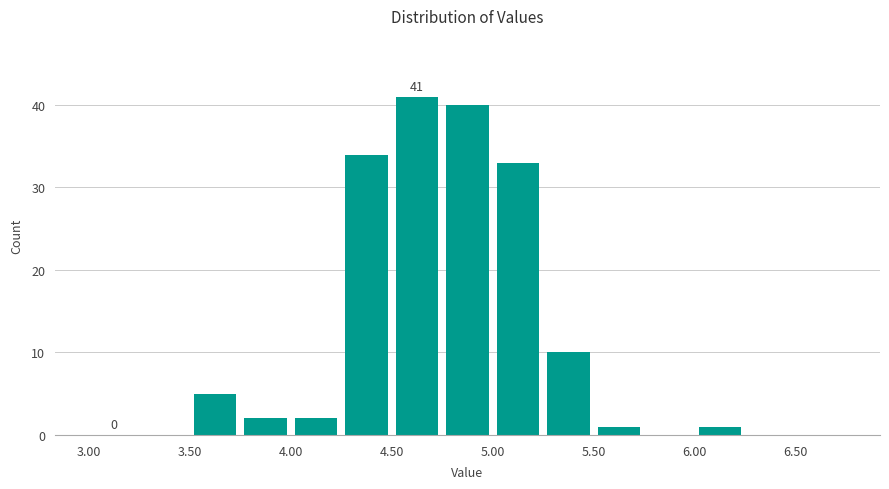

Which range on the x-axis has the tallest bar?

4.50 to 4.75